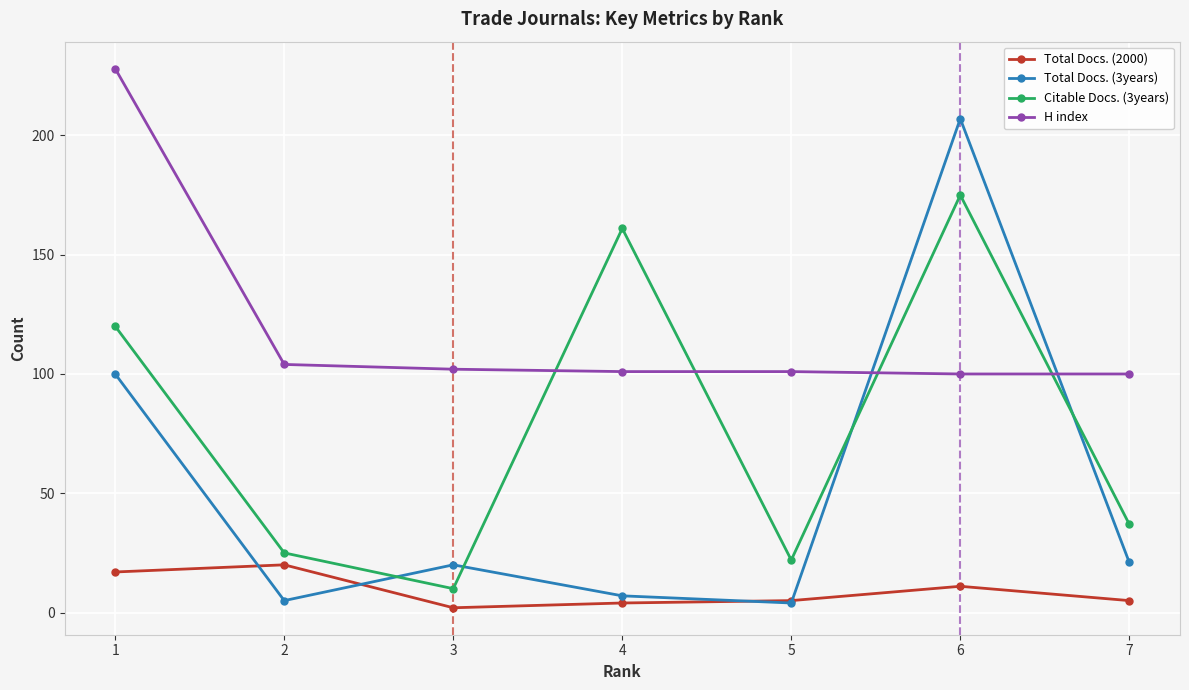

True or false: Total Docs. (3years) has a value of 21 at 7.

True